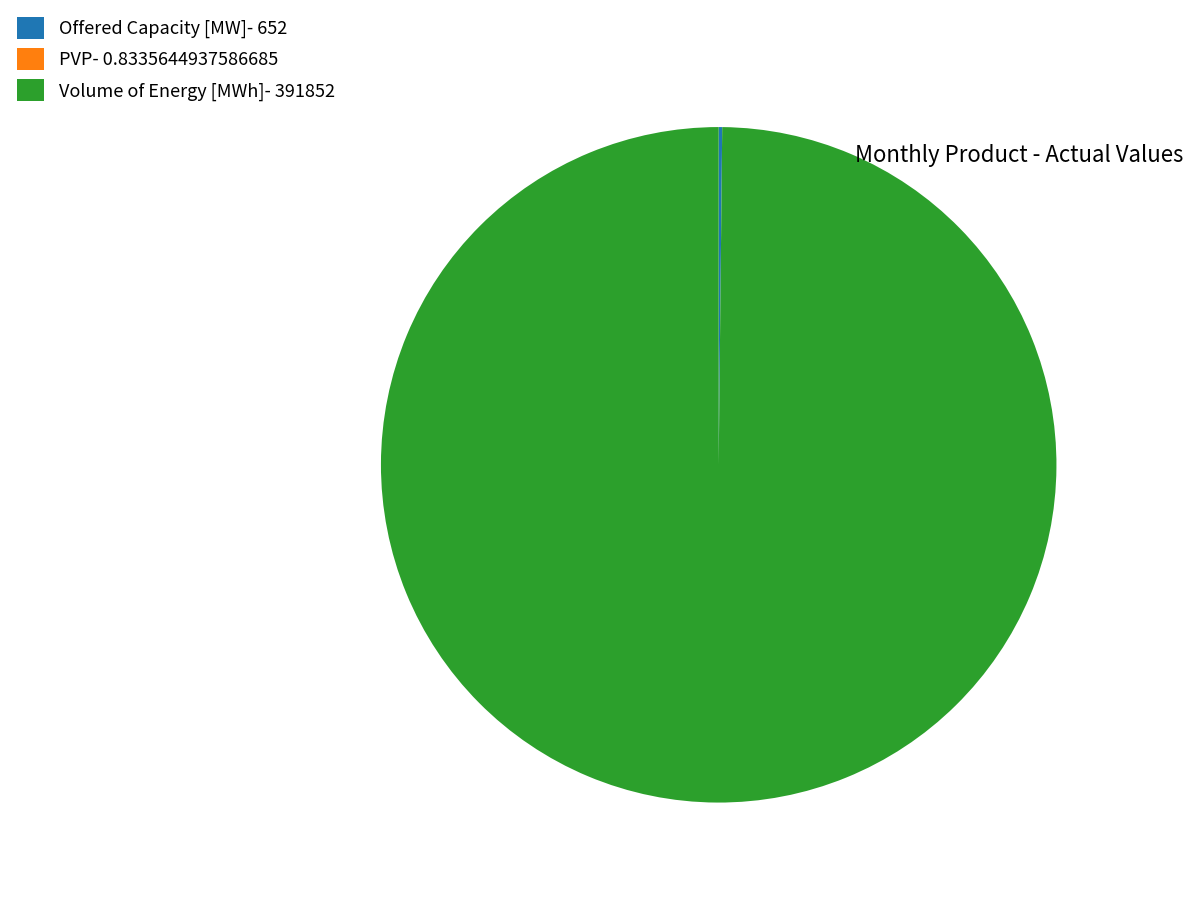

Does any single category account for the majority?

Yes